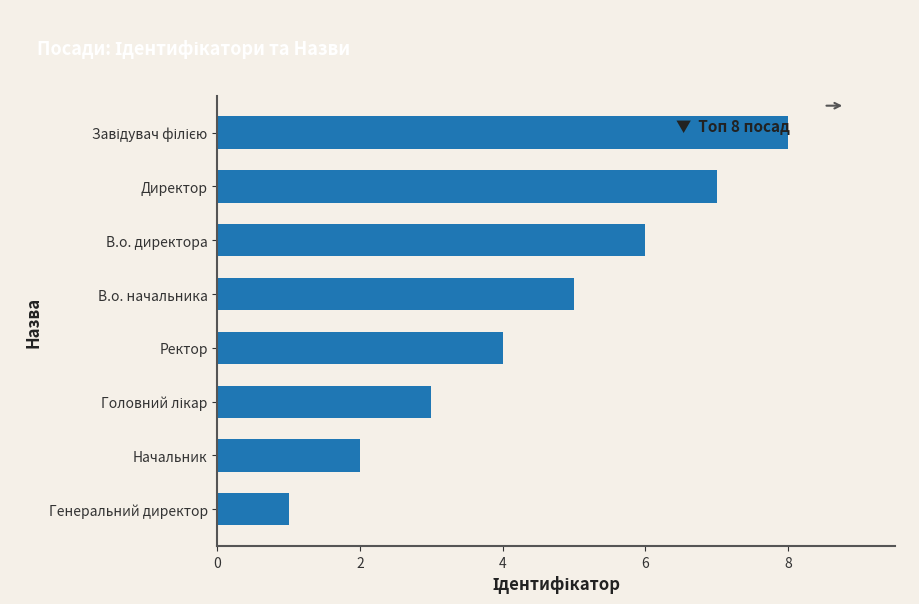

Reading top to bottom, what are all the values shown in this chart?

8	7	6	5	4	3	2	1